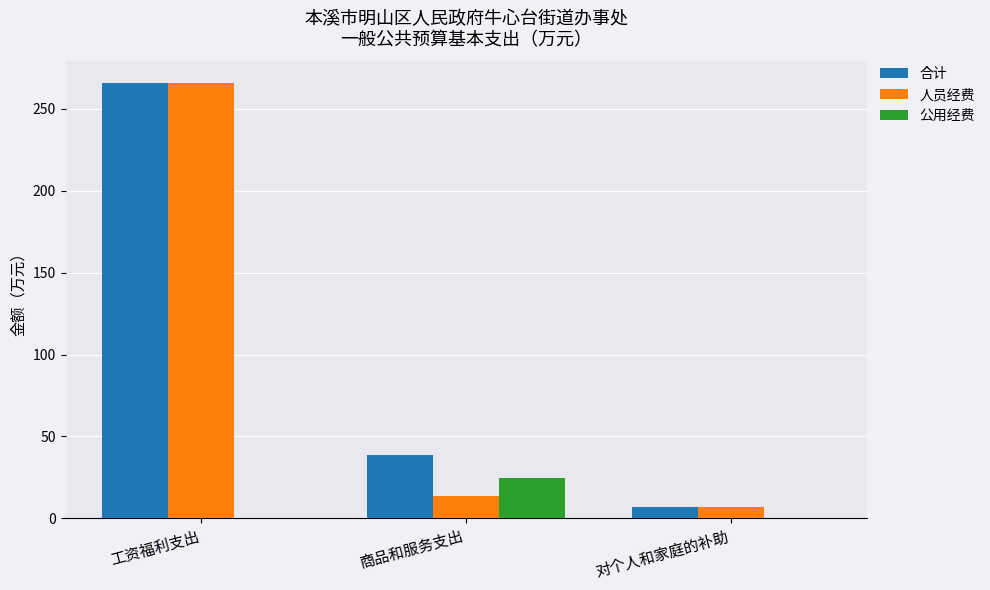

What is the average value of the 合计 series?

103.6